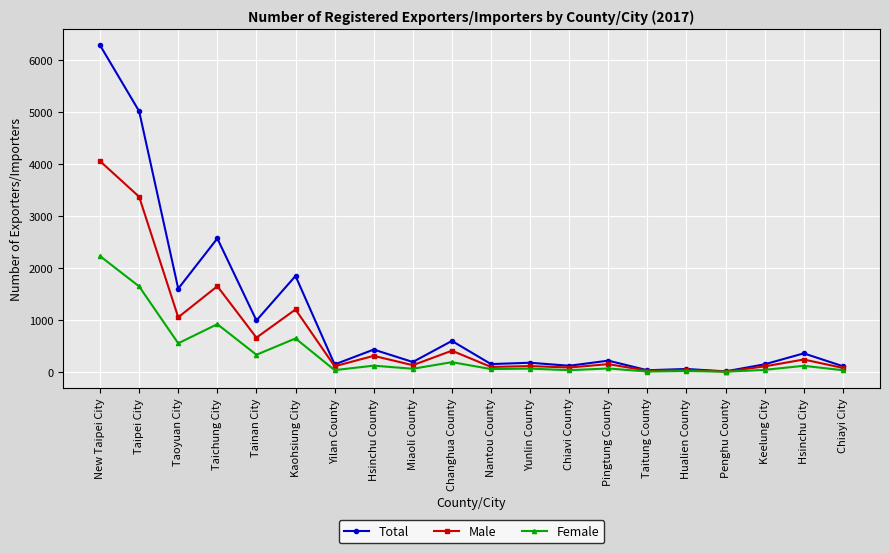

What is the total value across all series at Tainan City?

1978